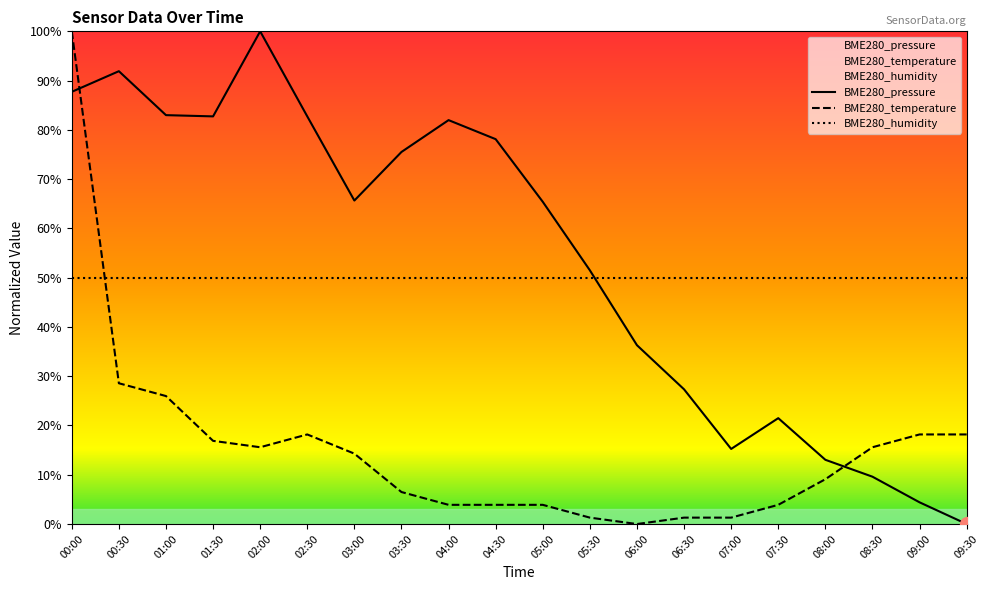

What position from the left is 08:30?

18